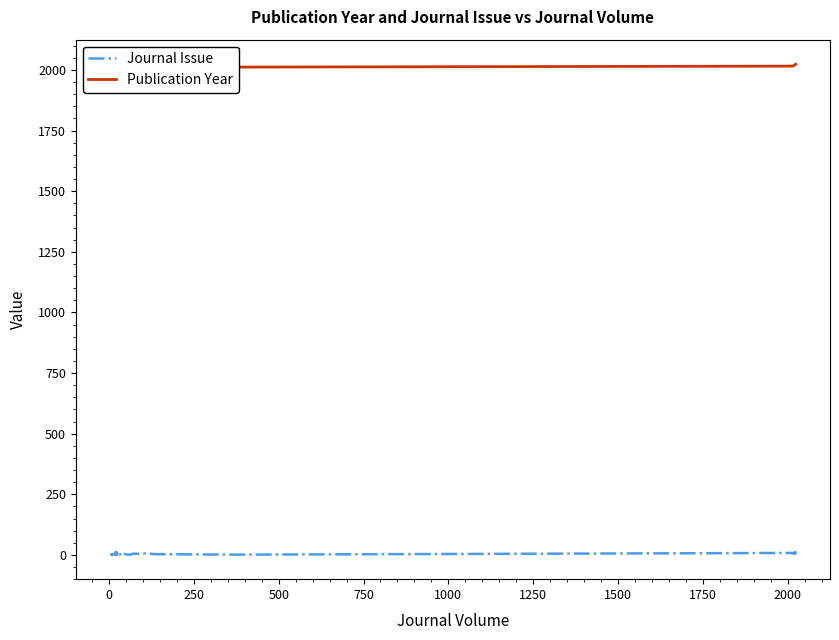

True or false: Publication Year has more than 1 interior local peaks.

True